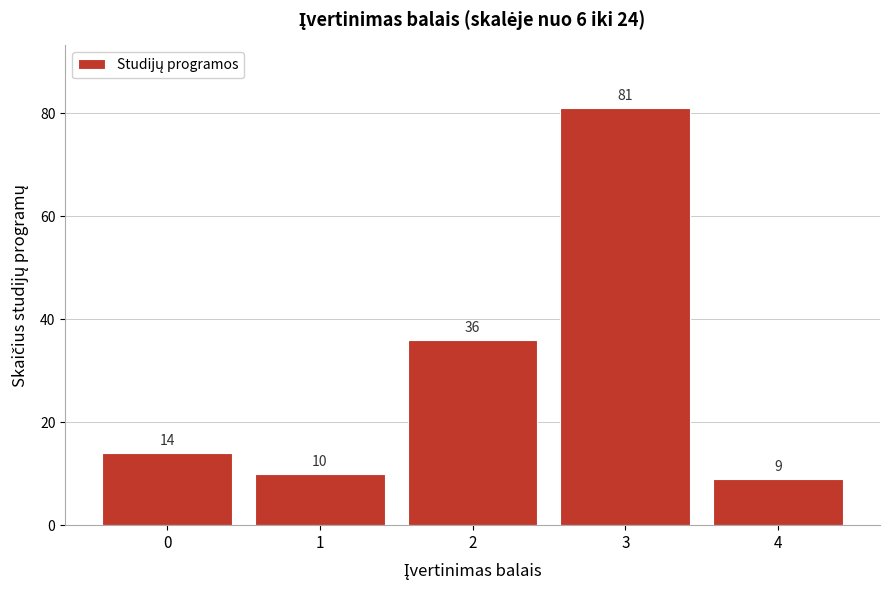

Reading left to right, what are all the values shown in this chart?

14	10	36	81	9